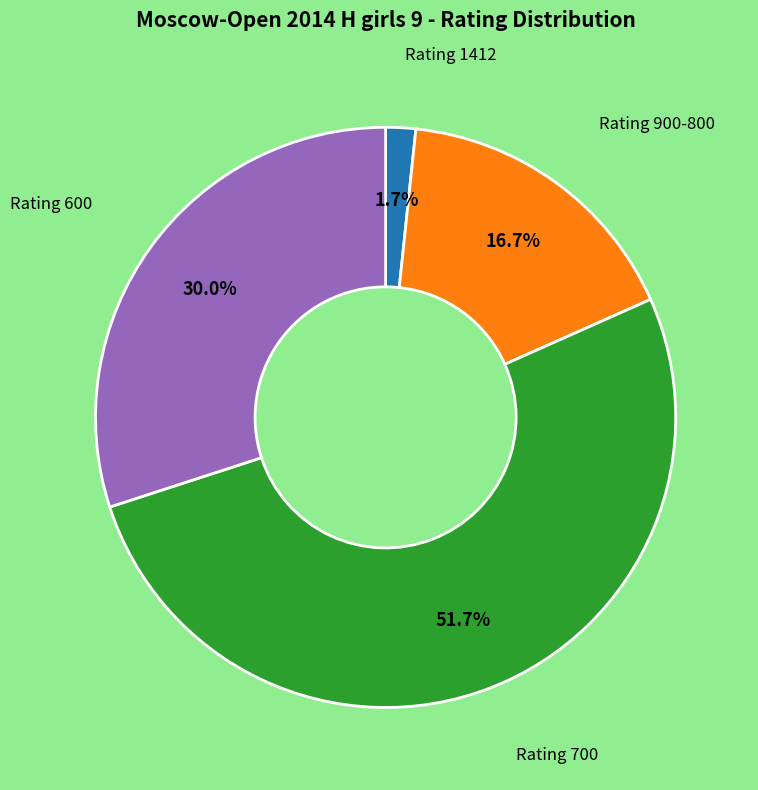

Count the number of slices in the pie.

4